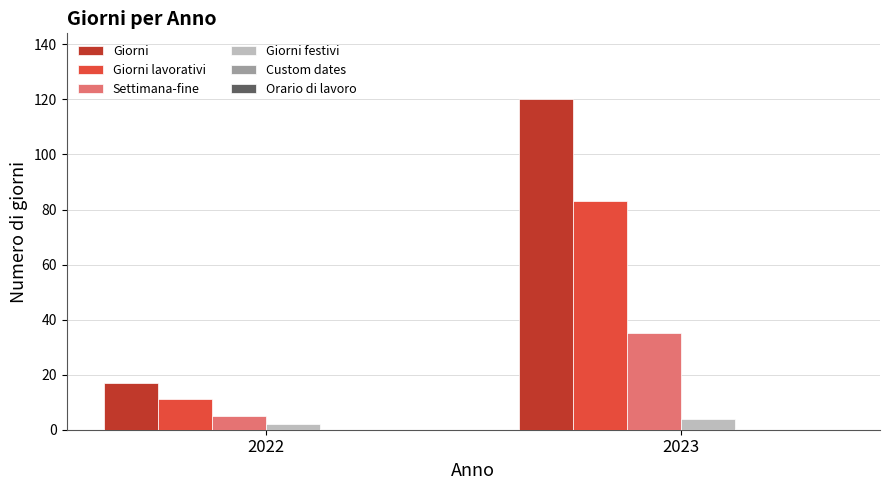

Rank the series by their average value, from highest to lowest.

Giorni, Giorni lavorativi, Settimana-fine, Giorni festivi